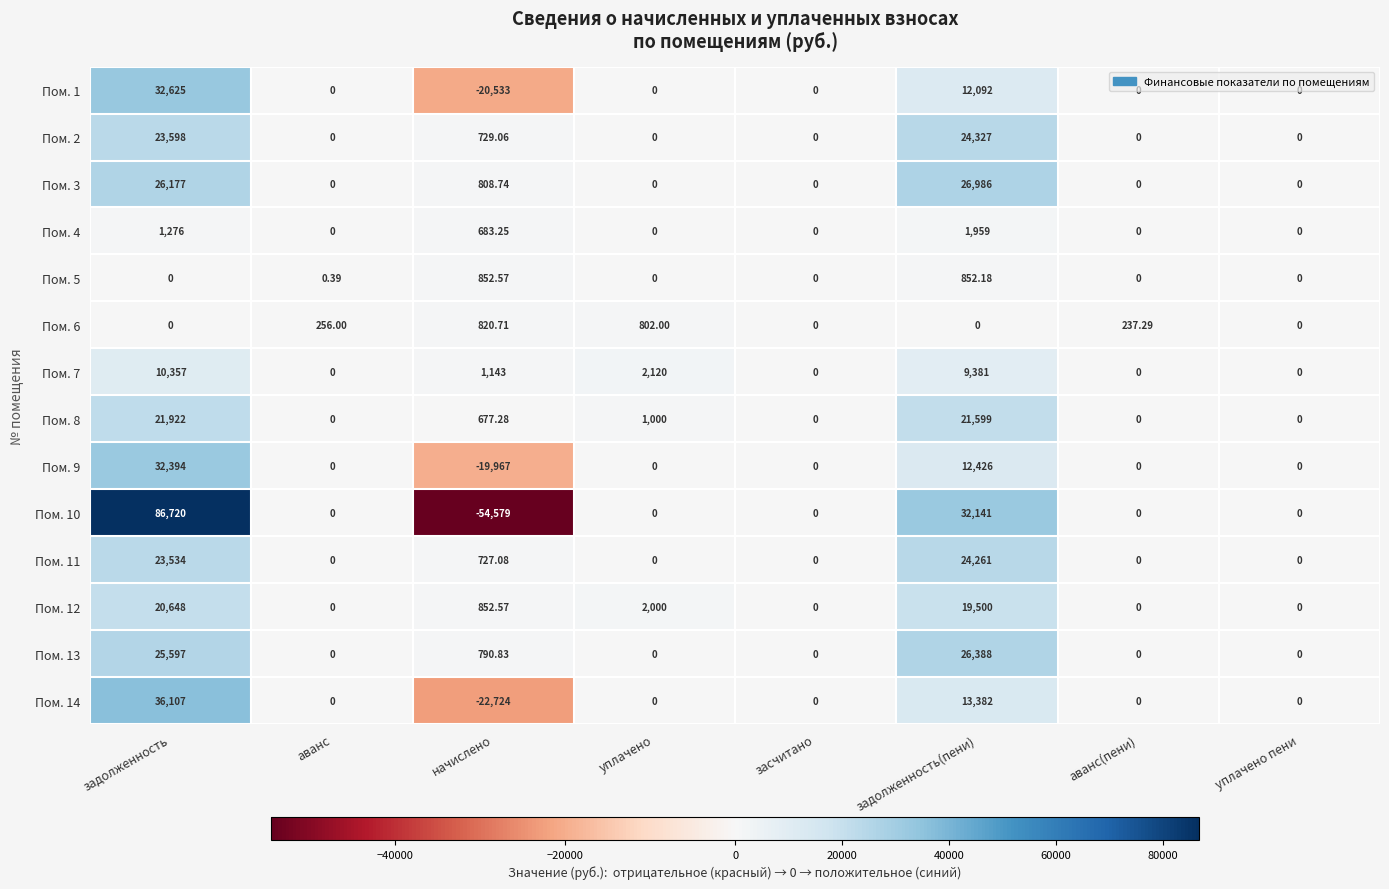

Where is Пом. 2 nearest to the value 12163?

начислено